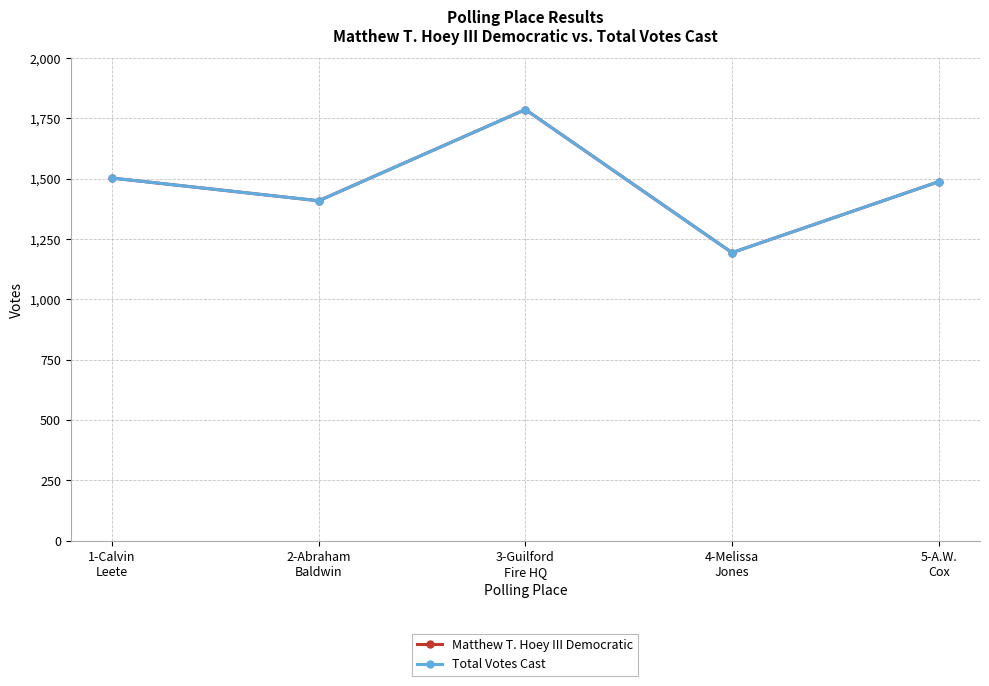

True or false: Matthew T. Hoey III Democratic has a value of 296 at 2-Abraham
Baldwin.

False